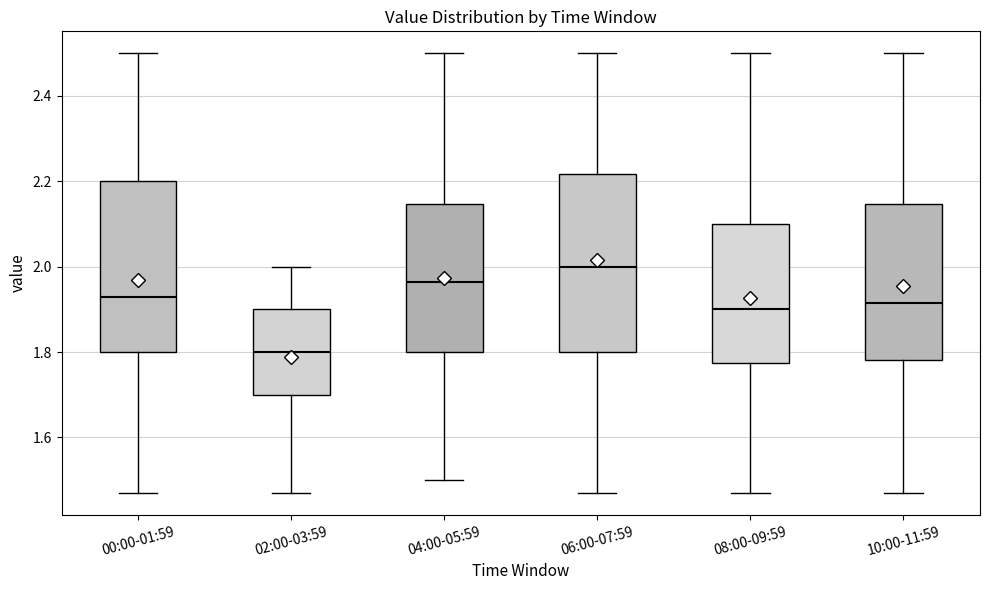

Which box has the highest median line?

06:00-07:59